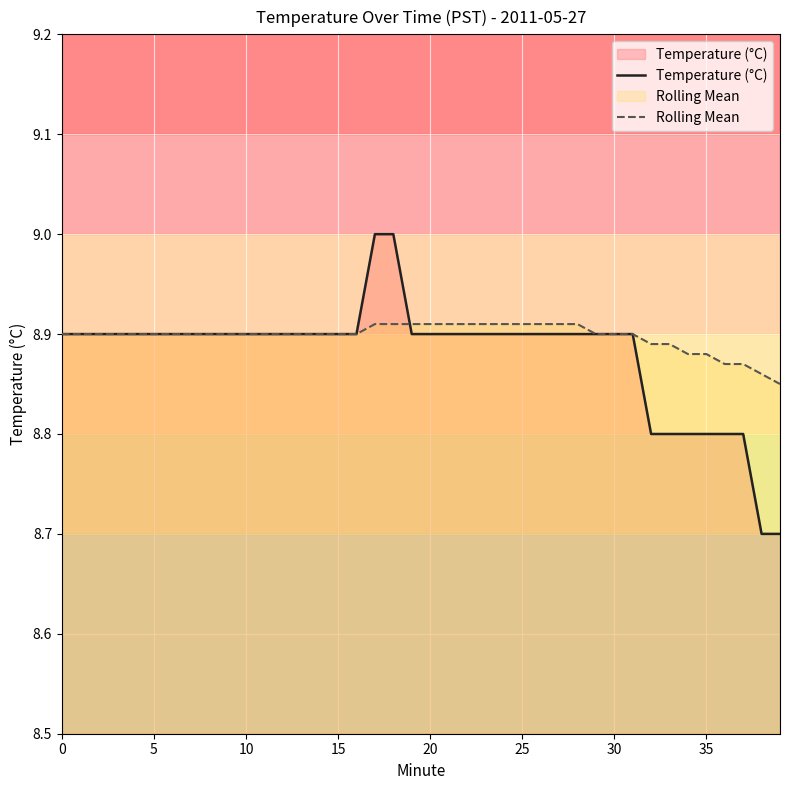

At which category is the sum across all series the highest?

17